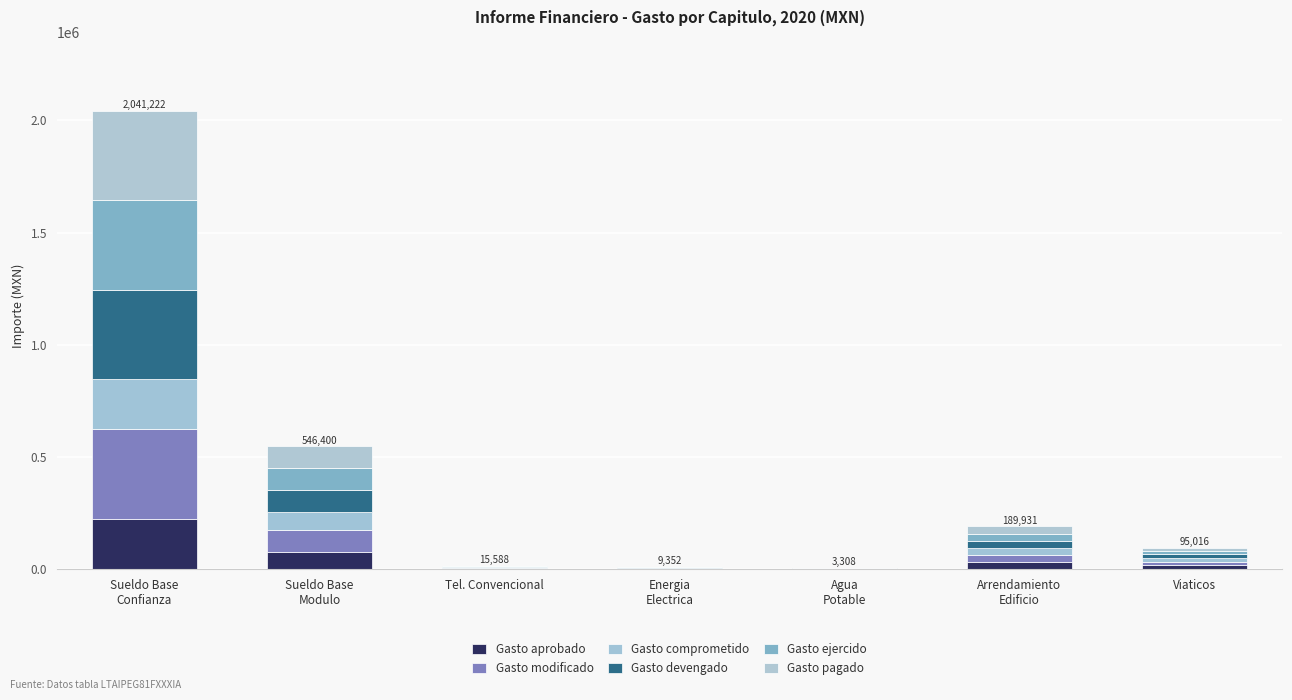

The value of Gasto aprobado at Viaticos is 27923.1. True or false?

False